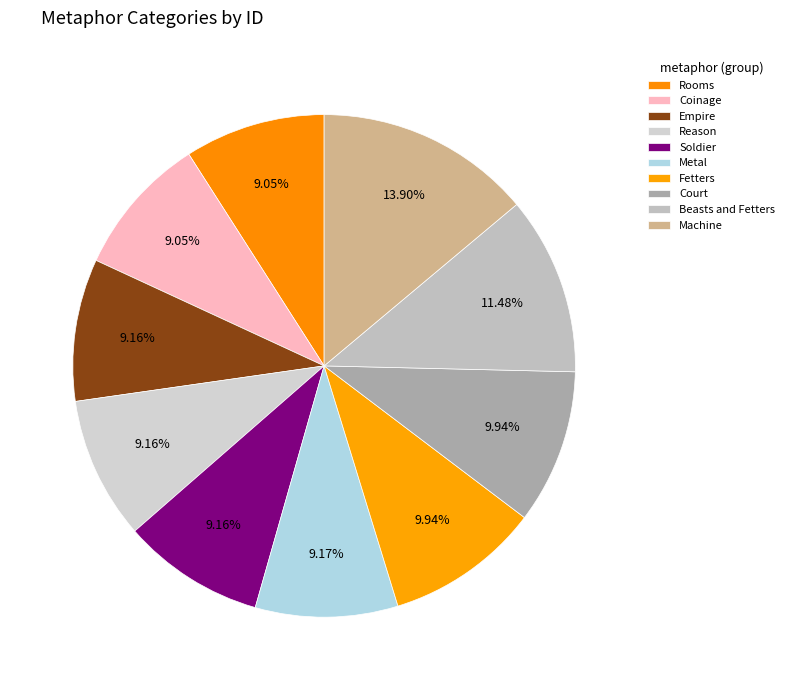

The Reason slice represents 4% of the pie. True or false?

False